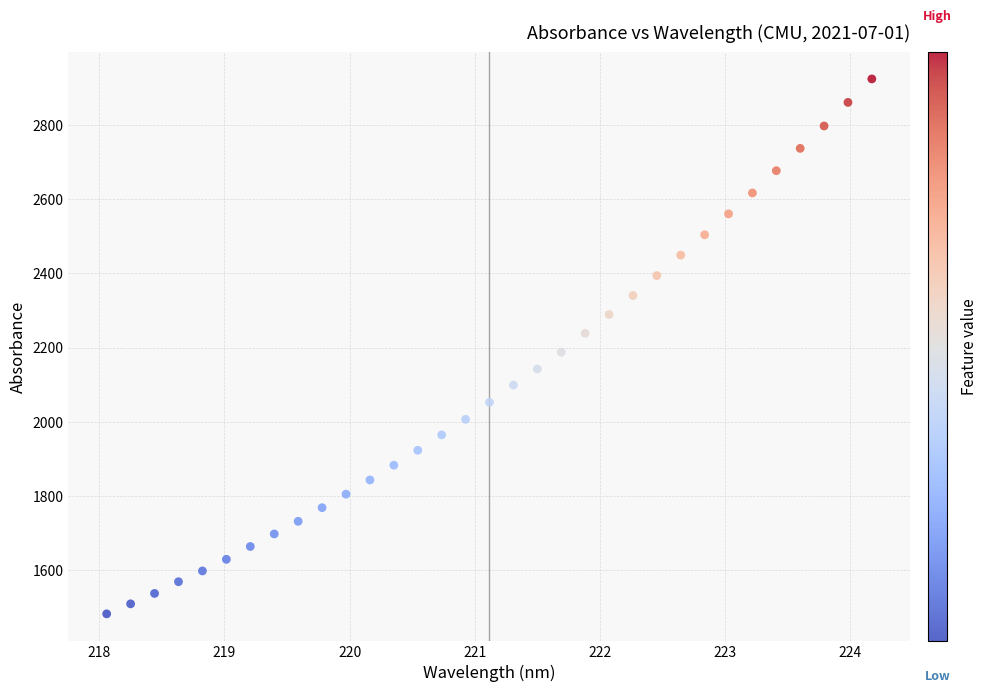

What is the range of X values (max minus min)?

6.1